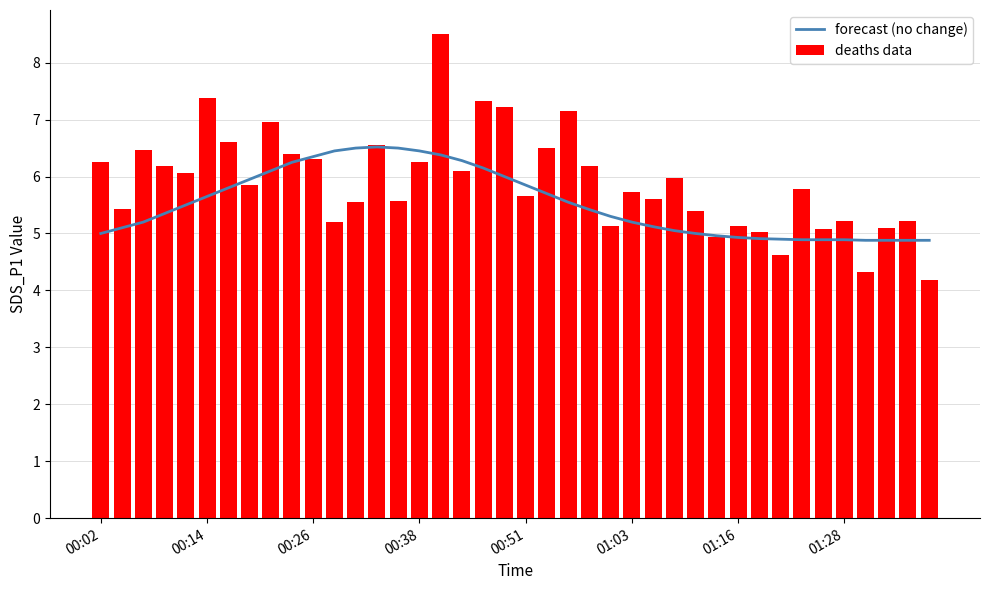

Reading left to right, list all the values displayed in this chart.

forecast (no change): 5.0	5.1	5.2	5.3	5.5	5.7	5.8	6.0	6.1	6.2	6.3	6.5	6.5	6.5	6.5	6.5	6.4	6.3	6.2	6.0	5.8	5.7	5.5	5.4	5.3	5.2	5.1	5.0	5.0	5.0	4.9	4.9	4.9	4.9	4.9	4.9	4.9	4.9	4.9	4.9
deaths data: 6.2	5.4	6.5	6.2	6.1	7.4	6.6	5.8	7.0	6.4	6.3	5.2	5.5	6.5	5.6	6.2	8.5	6.1	7.3	7.2	5.7	6.5	7.2	6.2	5.1	5.7	5.6	6.0	5.4	4.9	5.1	5.0	4.6	5.8	5.1	5.2	4.3	5.1	5.2	4.2